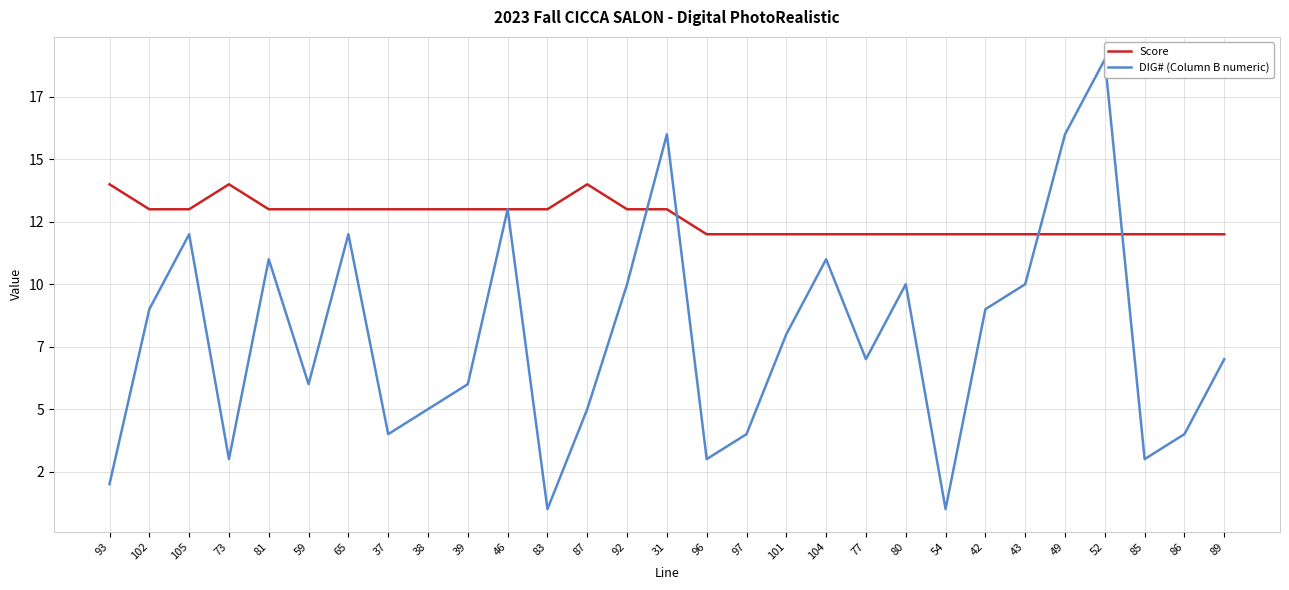

What is the highest value of the Score series?

14